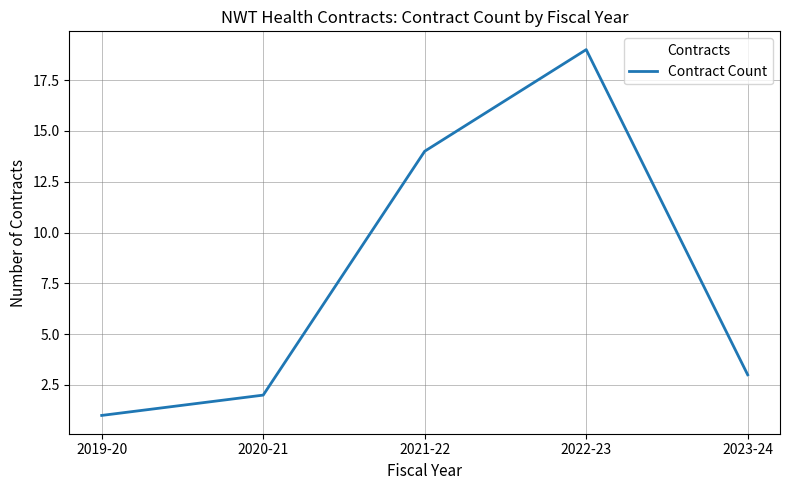

List the labels in order of value, largest first.

2022-23, 2021-22, 2023-24, 2020-21, 2019-20